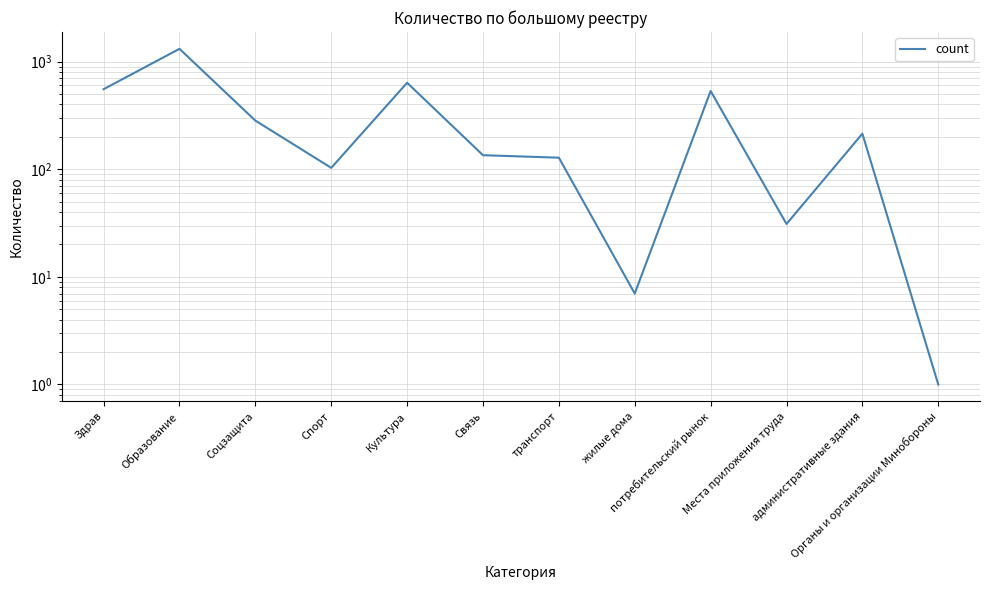

List the labels in order of value, smallest first.

Органы и организации Минобороны, жилые дома, Места приложения труда, Спорт, транспорт, Связь, административные здания, Соцзащита, потребительский рынок, Здрав, Культура, Образование